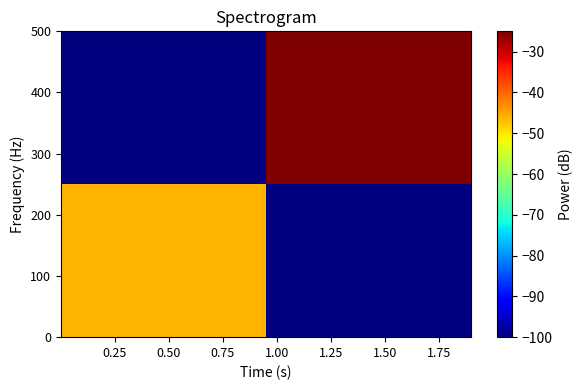

How many data points does each series have?

2